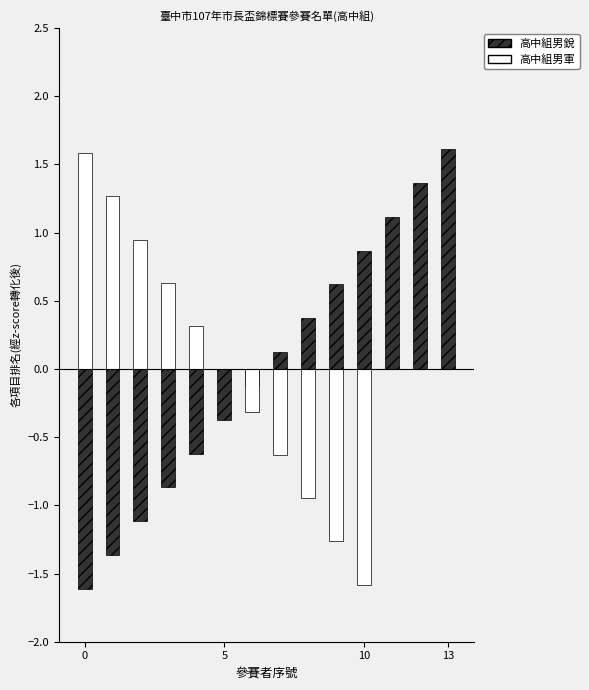

How many values in 高中組男銳 are below zero?

7